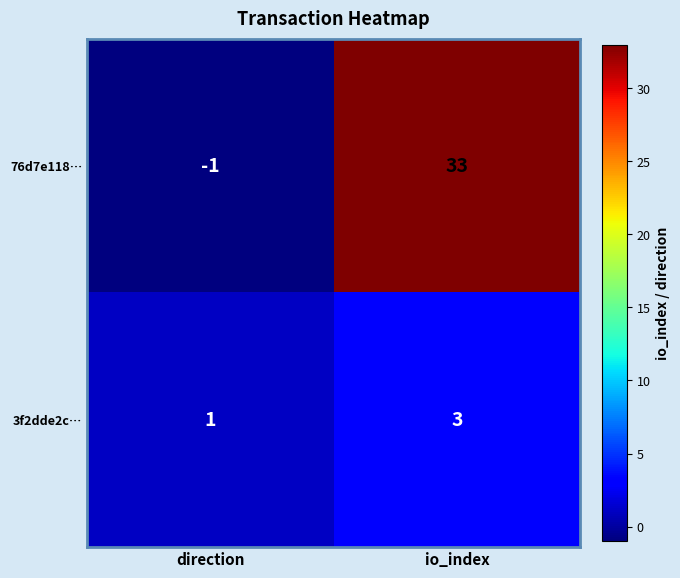

What is the difference between the 76d7e118… values at io_index and direction?

34